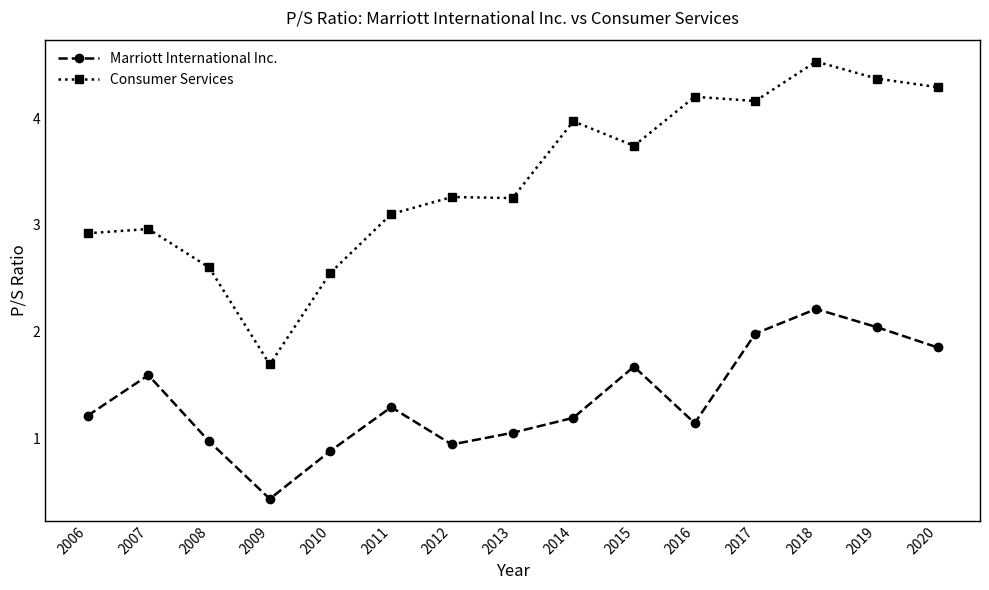

How many data points in Marriott International Inc. are above 1?

11